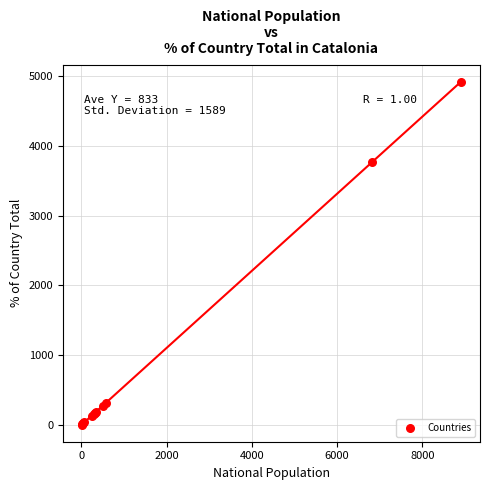

What Y value in the scatter plot is closest to 2462?

3761